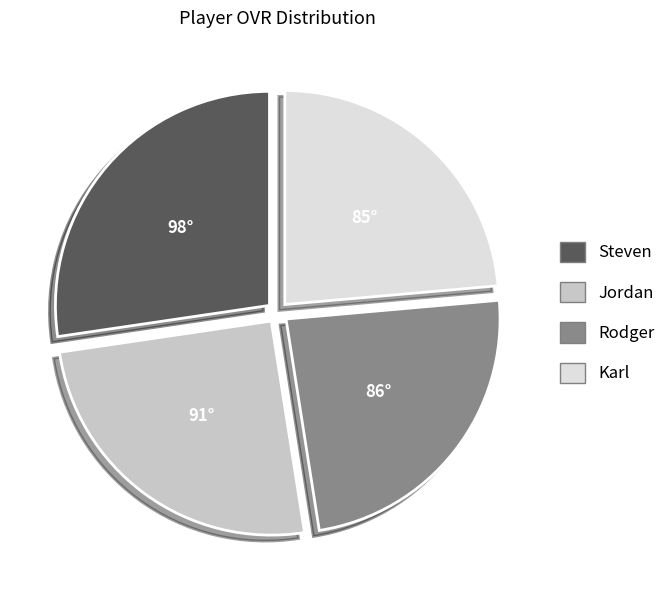

Does Steven represent more than half of the total?

No